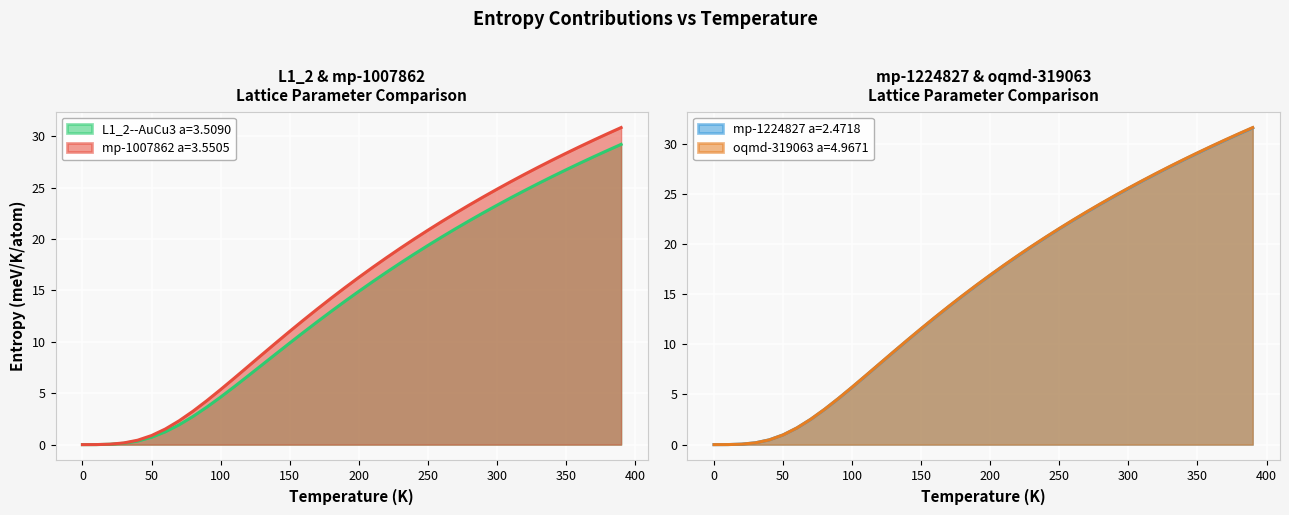

At which category is the sum across all series the highest?

390.0